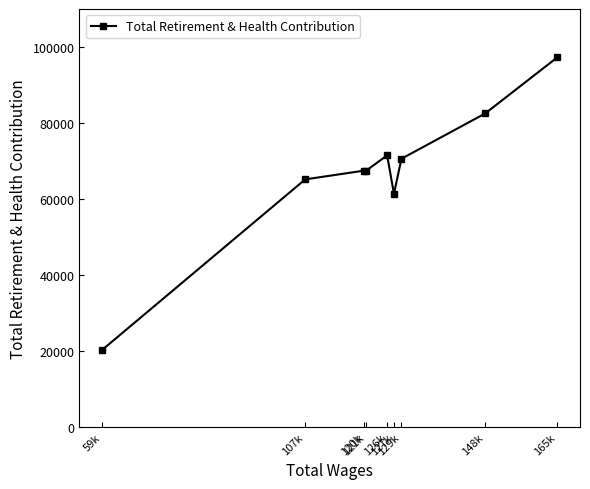

How many interior local valleys (lower than both neighbors) does the data have?

1